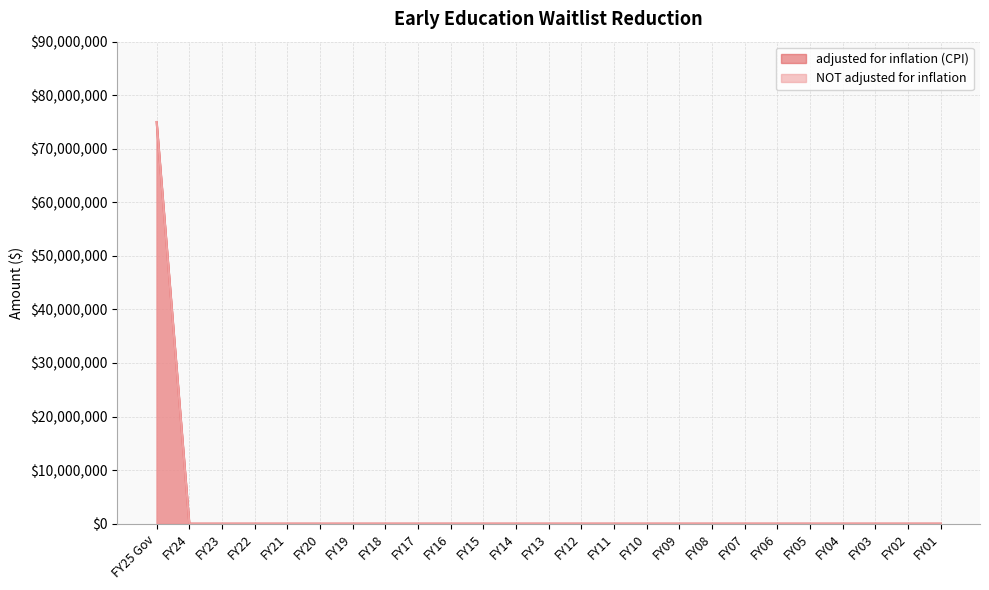

True or false: adjusted for inflation (CPI) has more than 1 points higher than both neighbors.

False